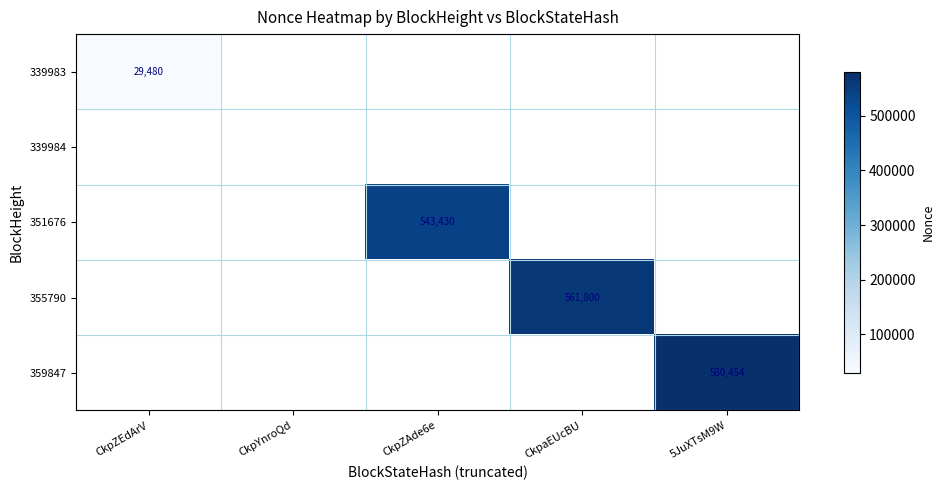

At how many categories does at least one series exceed 401724?

3